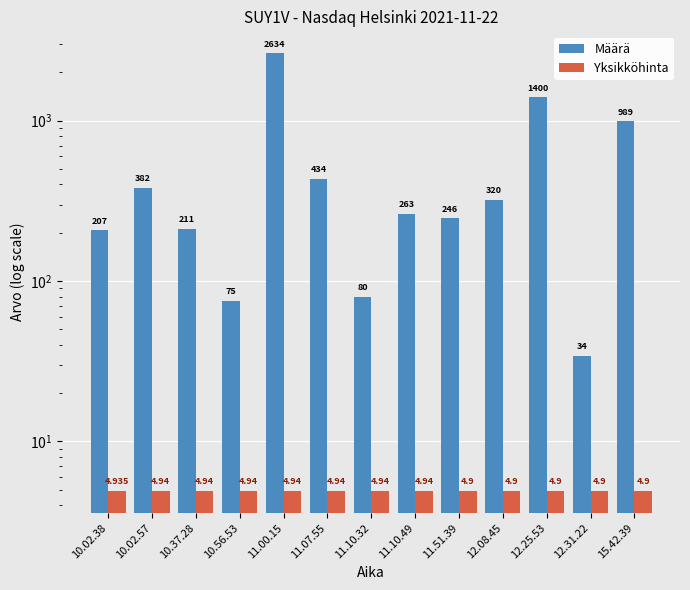

List the series in order of their overall mean, lowest first.

Yksikköhinta, Määrä